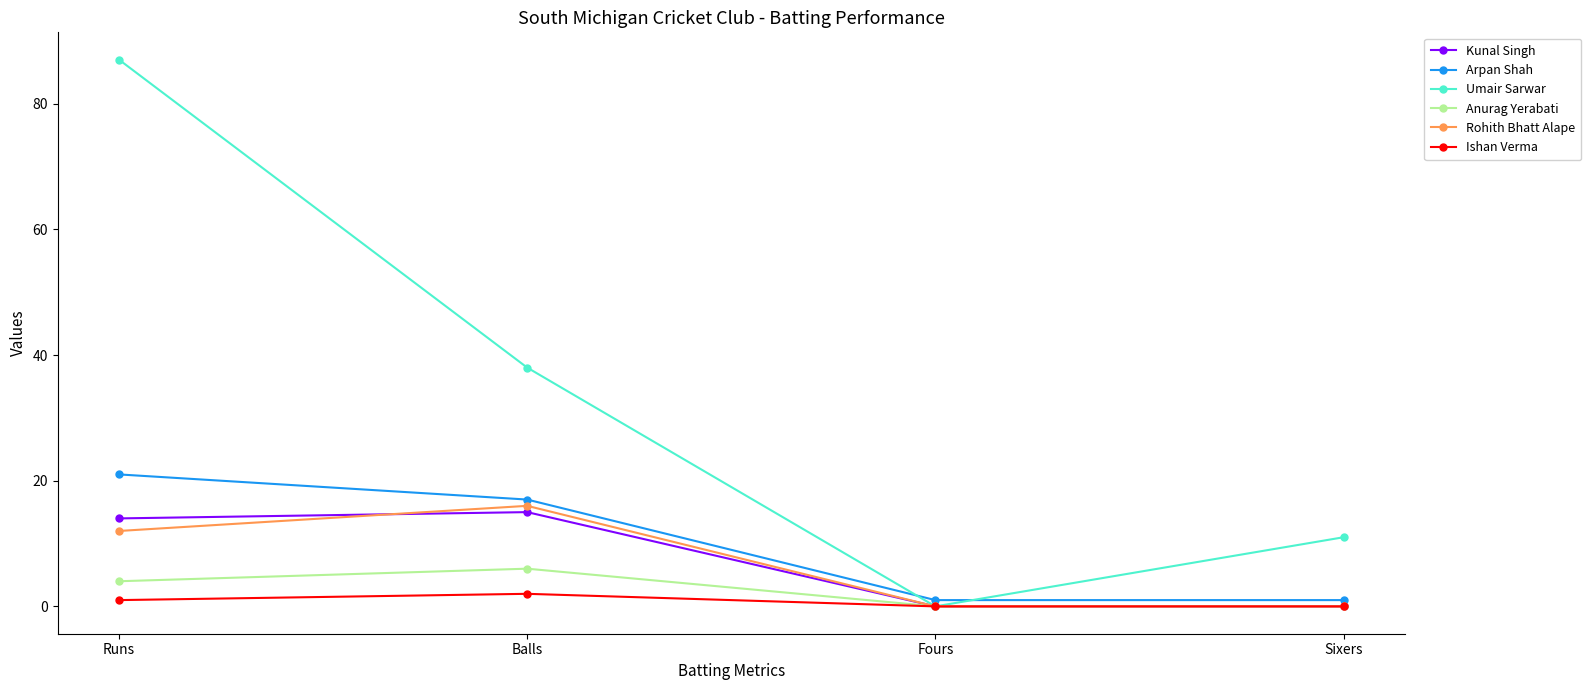

At how many categories does at least one series exceed 79?

1